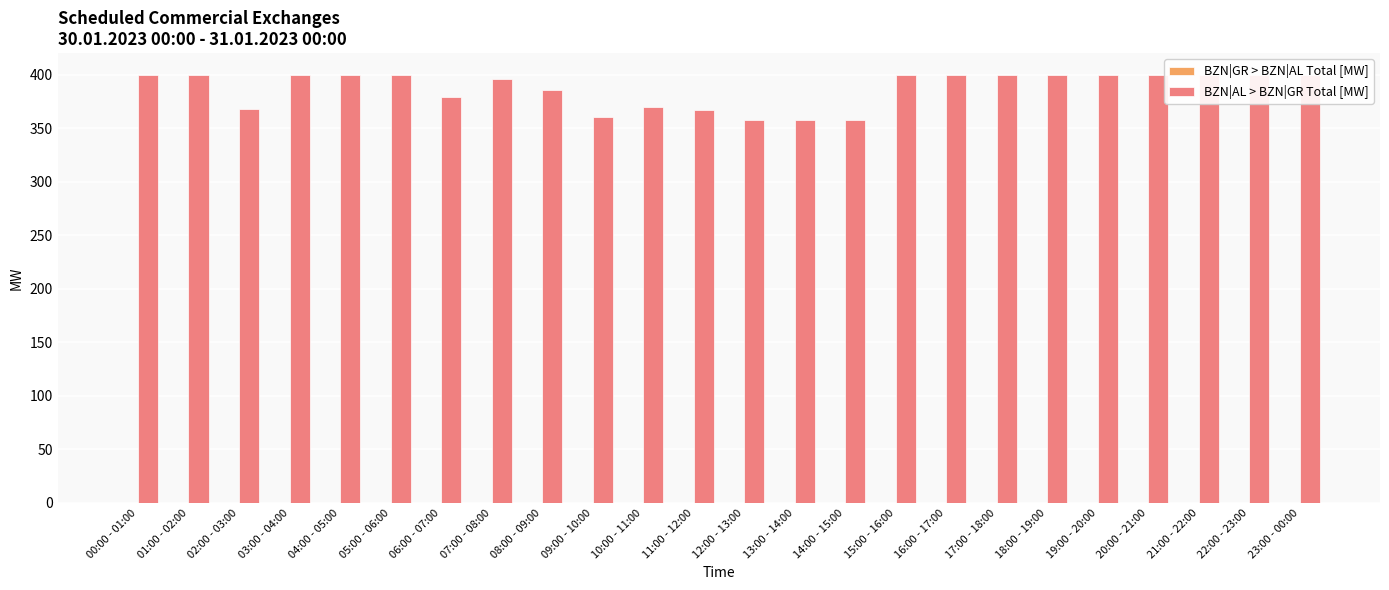

What is the sum of all BZN|AL > BZN|GR Total [MW] values?

9300